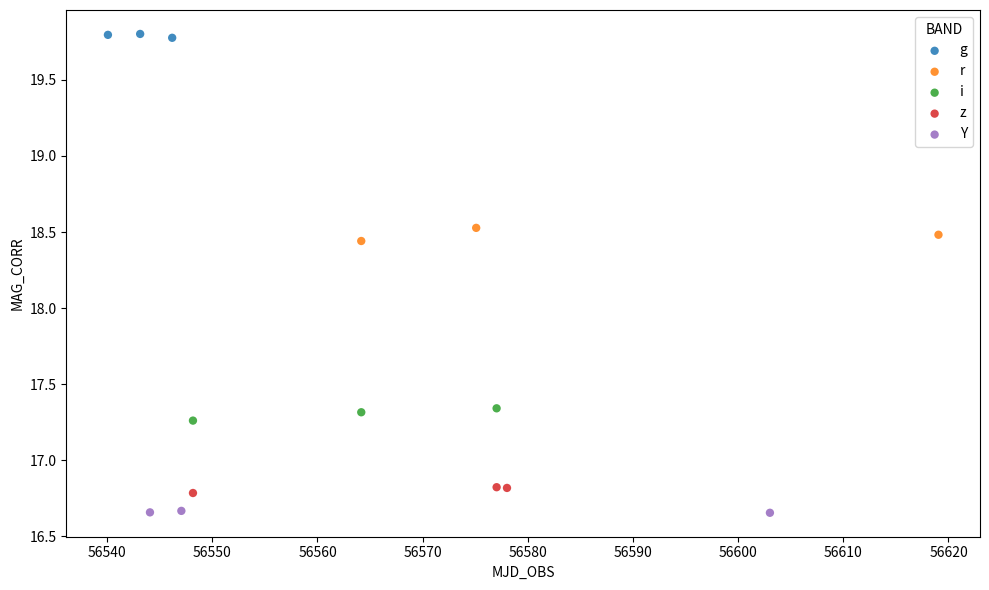

What are all the series names shown in the legend?

g, r, i, z, Y